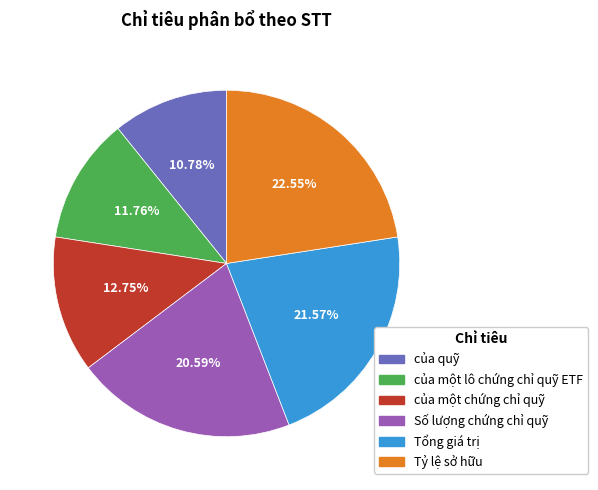

What is the ratio of the value at của một chứng chỉ quỹ to the value at của quỹ?

1.2